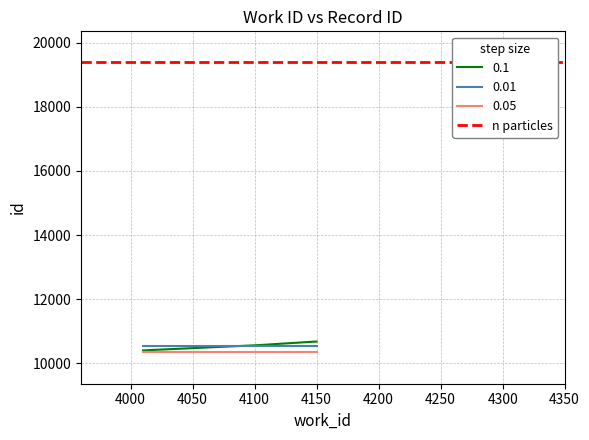

What is the maximum value shown in the chart?

19393